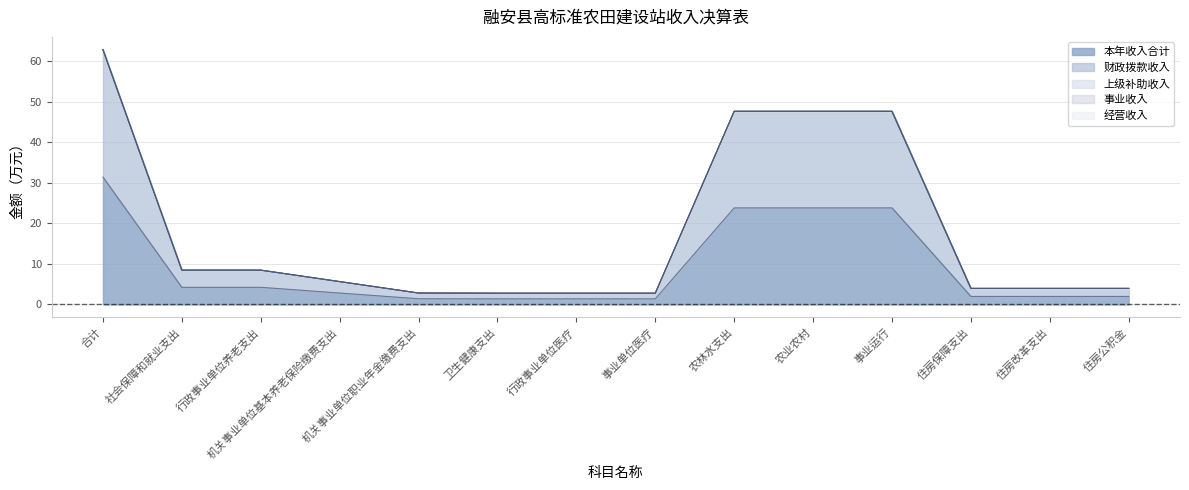

Is the value of 上级补助收入 at 住房改革支出 greater than the value of 财政拨款收入 at 住房改革支出?

No